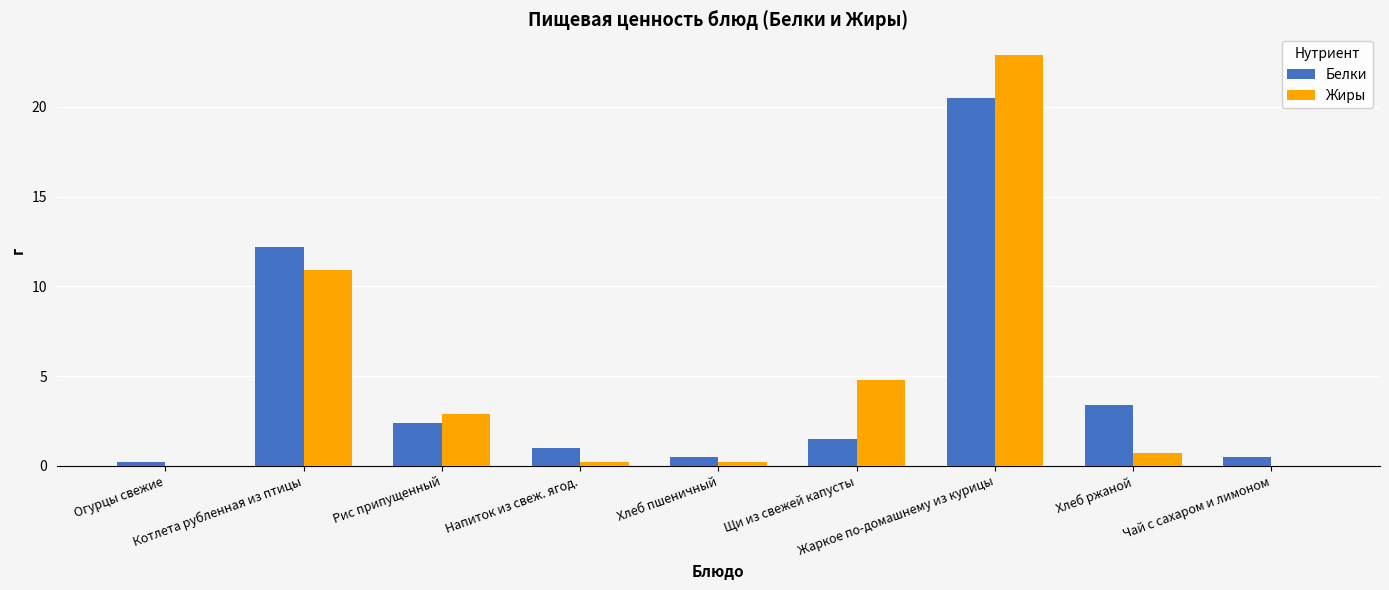

What is the highest value of the Белки series?

20.5